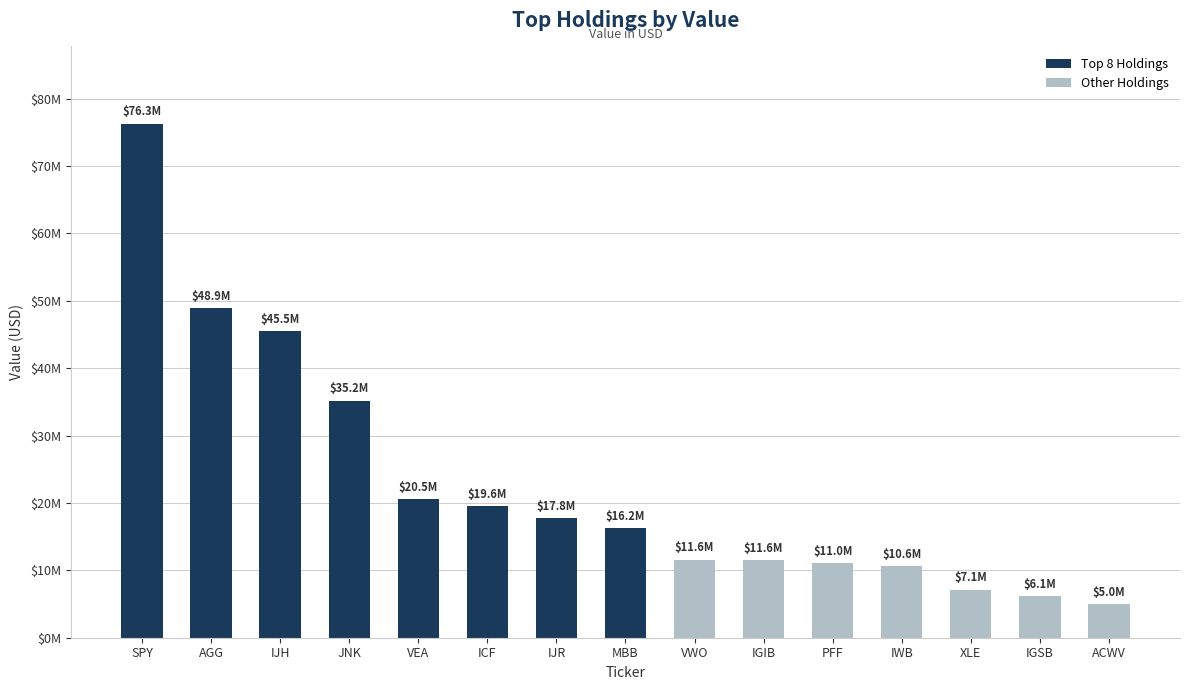

Reading left to right, extract all data points from this chart.

SPY=76303000	AGG=48868000	IJH=45497000	JNK=35184000	VEA=20517000	ICF=19601000	IJR=17760000	MBB=16243000	VWO=11603000	IGIB=11585000	PFF=11024000	IWB=10622000	XLE=7144000	IGSB=6128000	ACWV=5006000